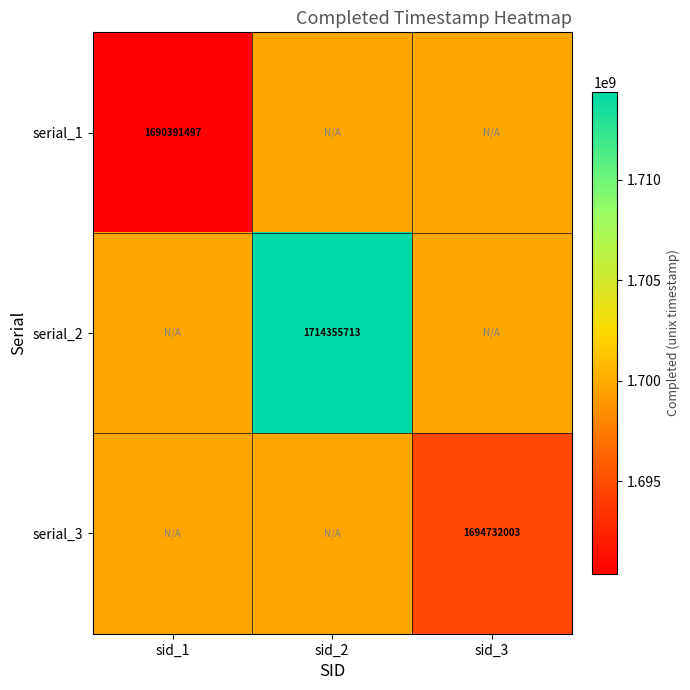

What is the minimum value for serial_3?

1694732003.0